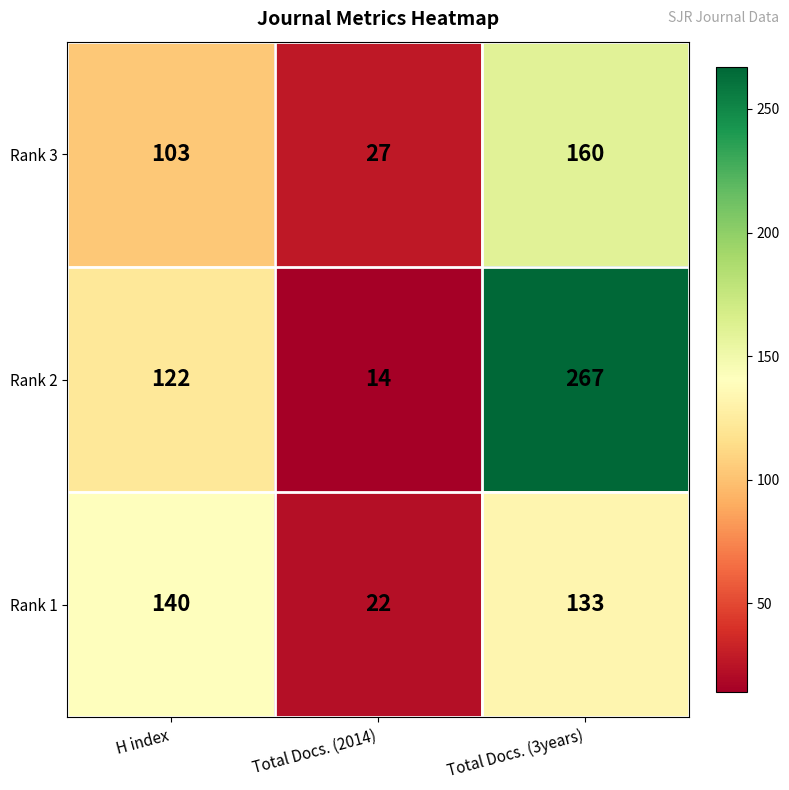

Reading left to right, list all the values displayed in this chart.

Rank 3: H index=103	Total Docs. (2014)=27	Total Docs. (3years)=160
Rank 2: H index=122	Total Docs. (2014)=14	Total Docs. (3years)=267
Rank 1: H index=140	Total Docs. (2014)=22	Total Docs. (3years)=133